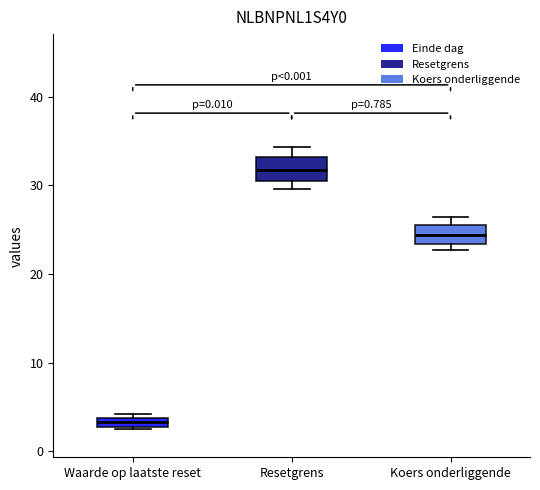

Which box's median line is the lowest?

Waarde op laatste reset